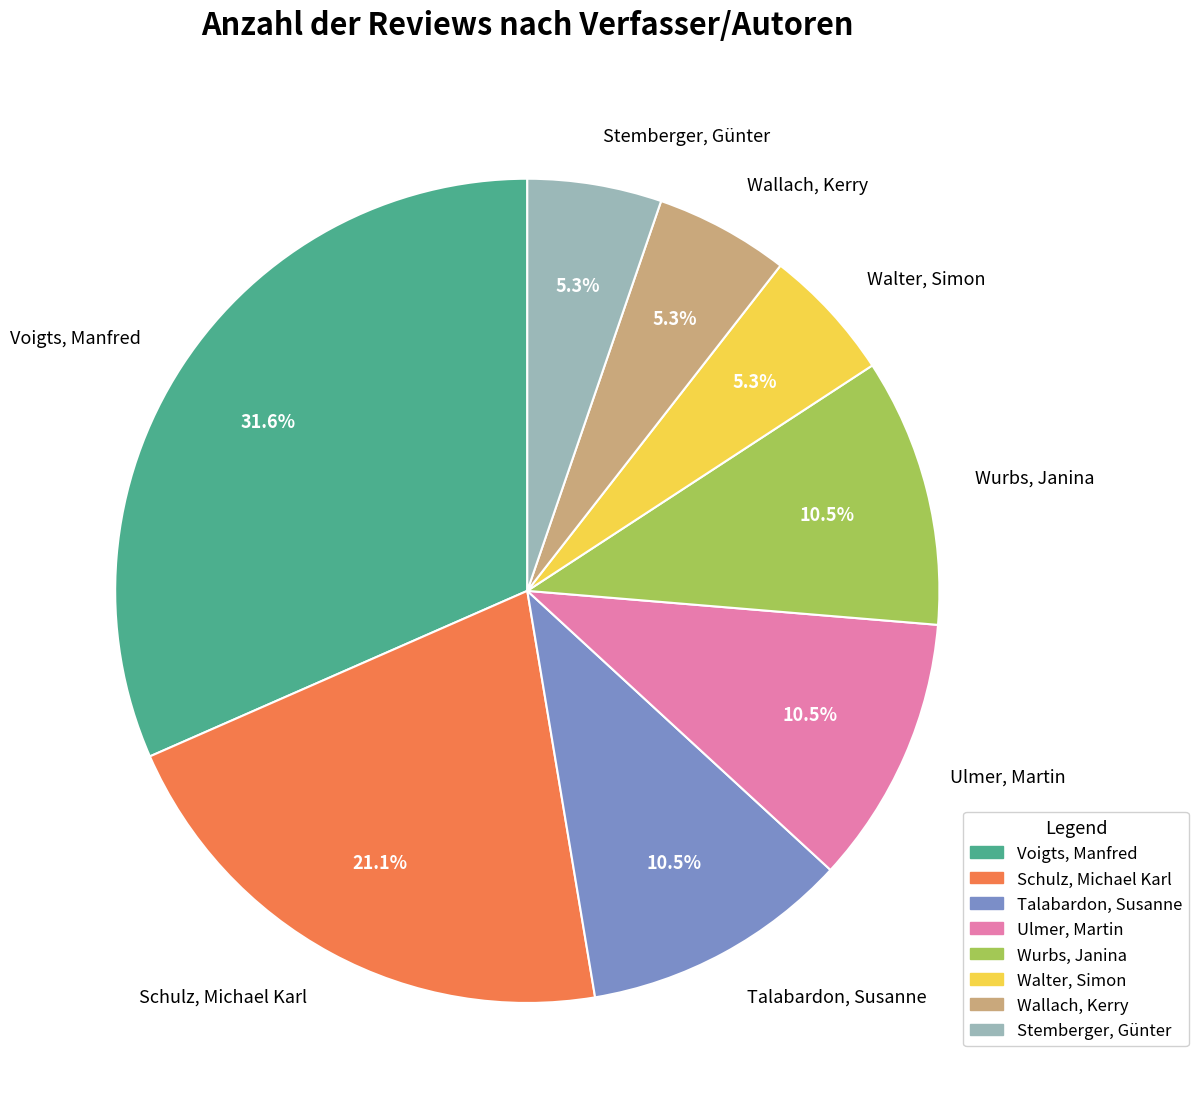

What portion of the pie excludes Stemberger, Günter?

94.7%